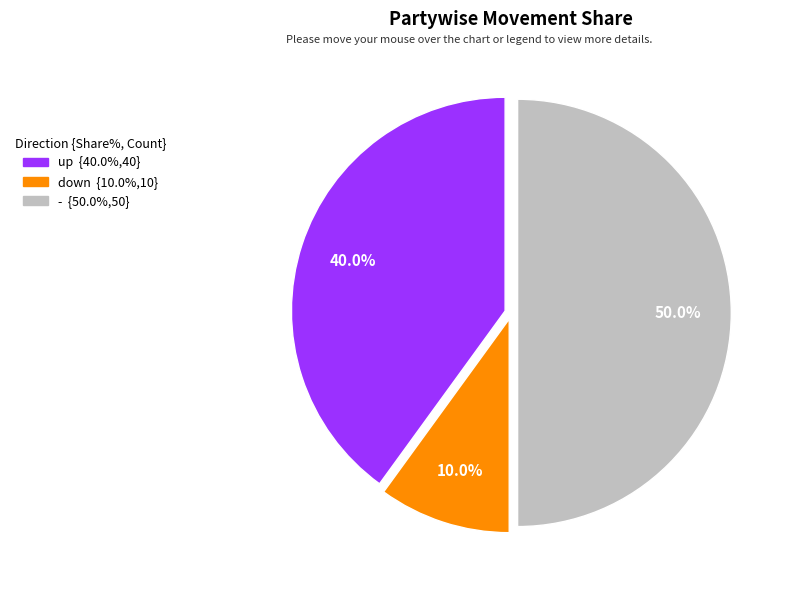

Between up and down, which is larger?

up